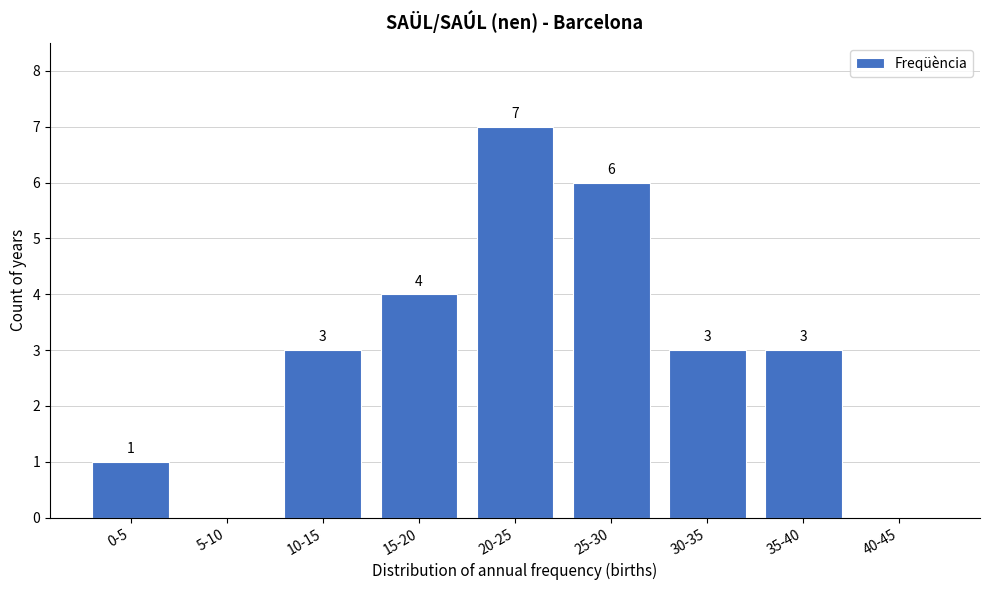

Reading right to left, what are all the values shown in this chart?

40-45=0	35-40=3	30-35=3	25-30=6	20-25=7	15-20=4	10-15=3	5-10=0	0-5=1